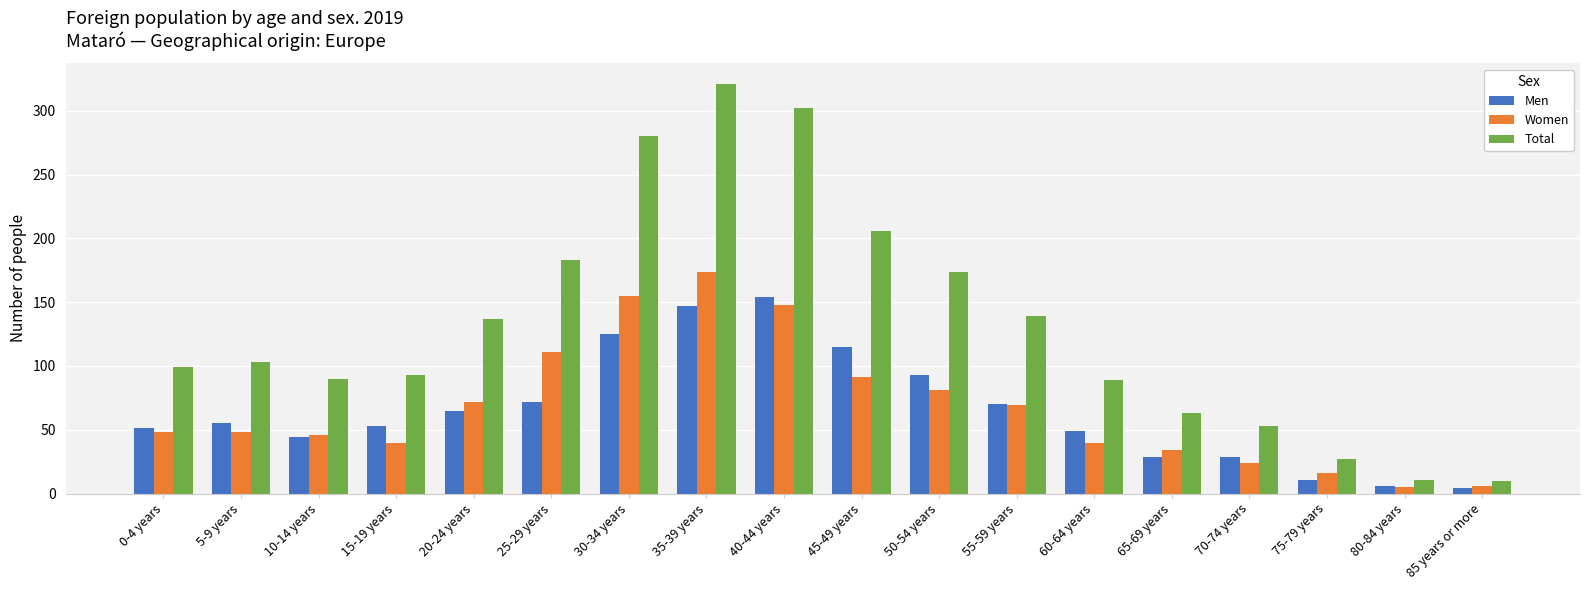

How many series are shown in this chart?

3